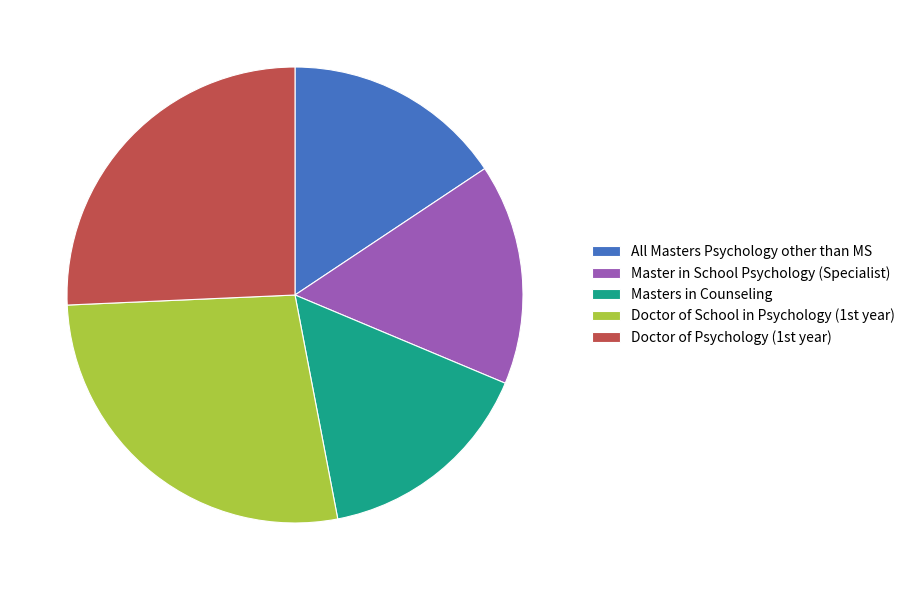

True or false: Master in School Psychology (Specialist) accounts for 6% of the total.

False